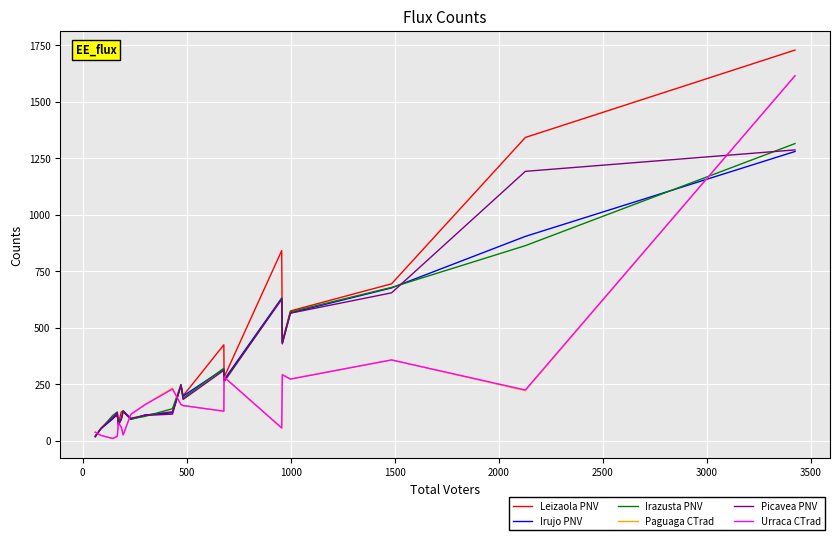

Which series has the widest spread of values?

Leizaola PNV